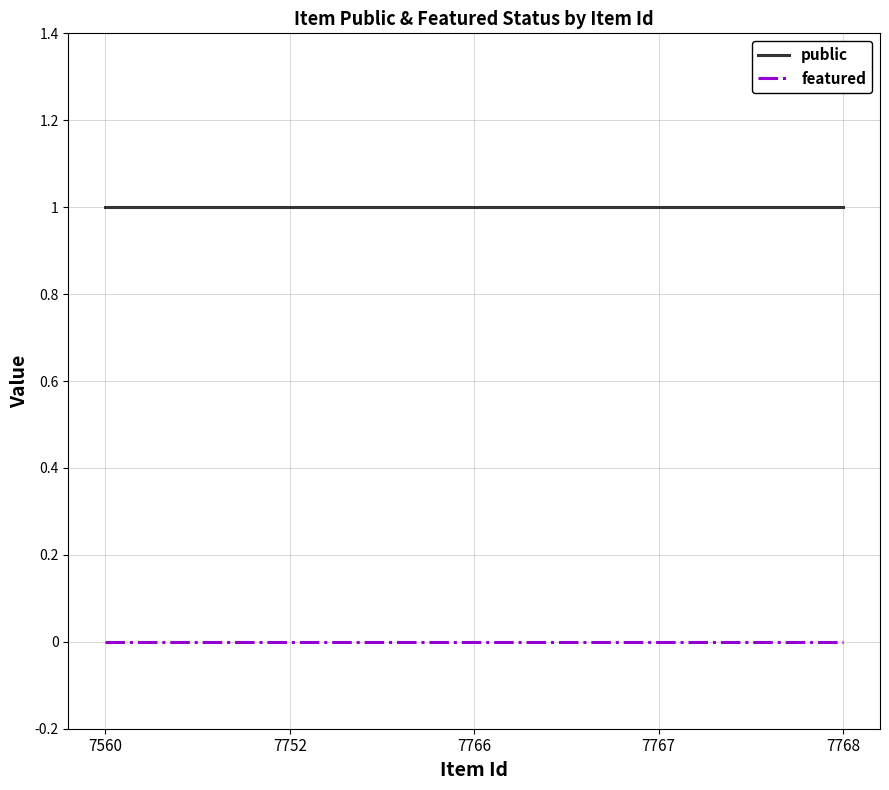

List the series in order of their overall mean, lowest first.

featured, public